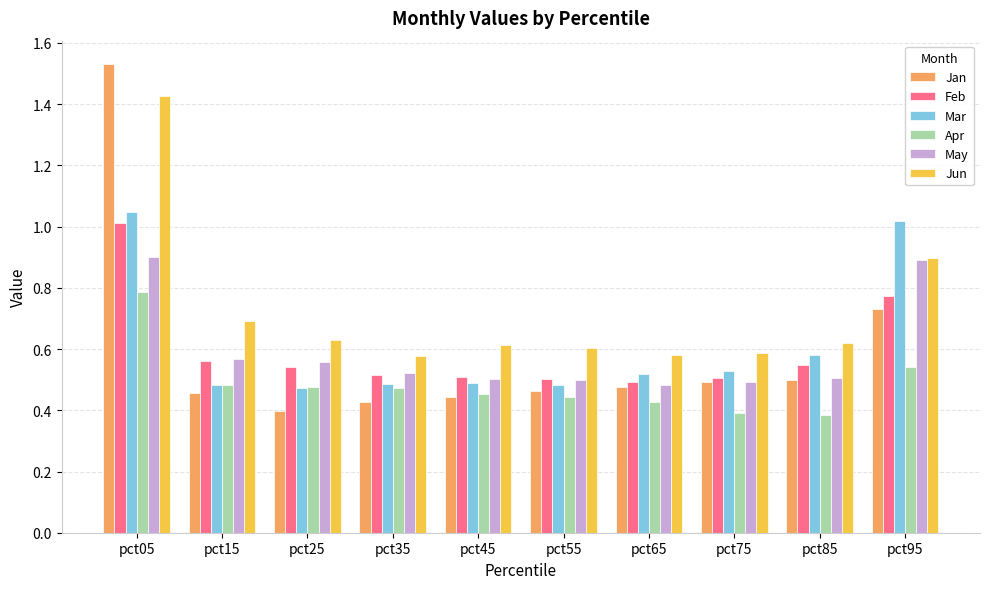

Between pct15 and pct25, which series saw the biggest shift?

Jun